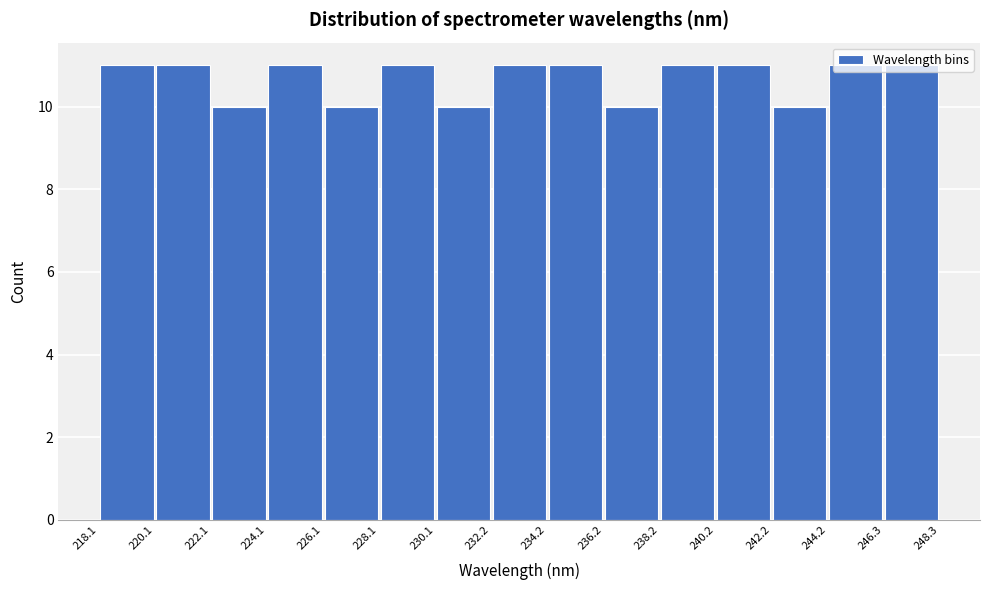

Reading left to right, transcribe this chart: for each bar, give the range it covers on the x-axis and its height. The values are not printed on the chart, so give them approximately, as read against the axis.

218.1 to 220.1: 11
220.1 to 222.1: 11
222.1 to 224.1: 10
224.1 to 226.1: 11
226.1 to 228.1: 10
228.1 to 230.1: 11
230.1 to 232.2: 10
232.2 to 234.2: 11
234.2 to 236.2: 11
236.2 to 238.2: 10
238.2 to 240.2: 11
240.2 to 242.2: 11
242.2 to 244.2: 10
244.2 to 246.3: 11
246.3 to 248.3: 11